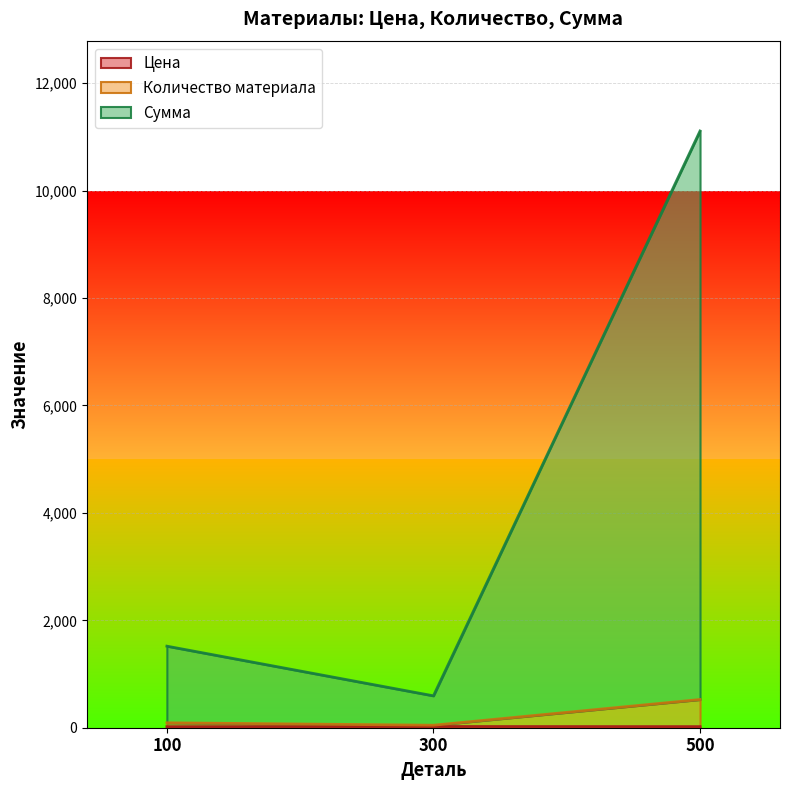

What are all the series names shown in the legend?

Цена, Количество материала, Сумма